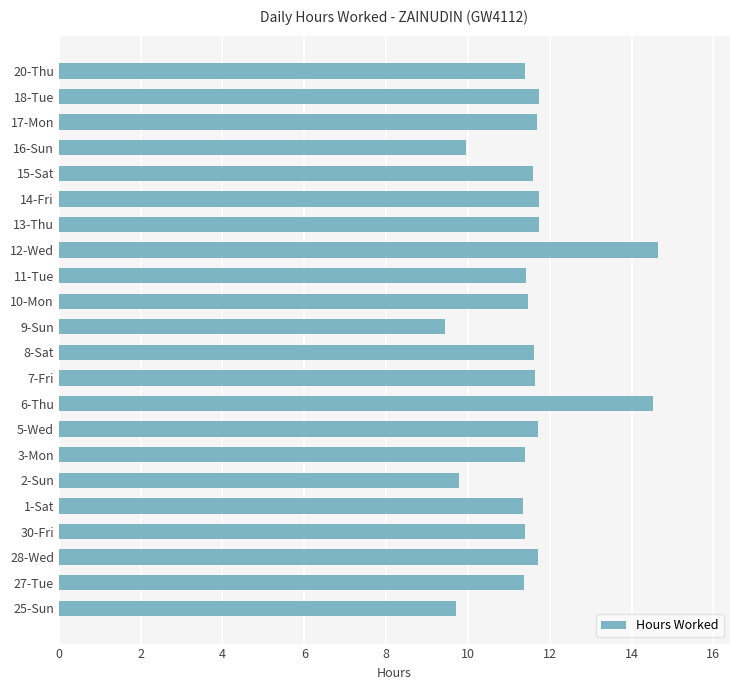

Is it true that the value at 9-Sun is 9.4?

True